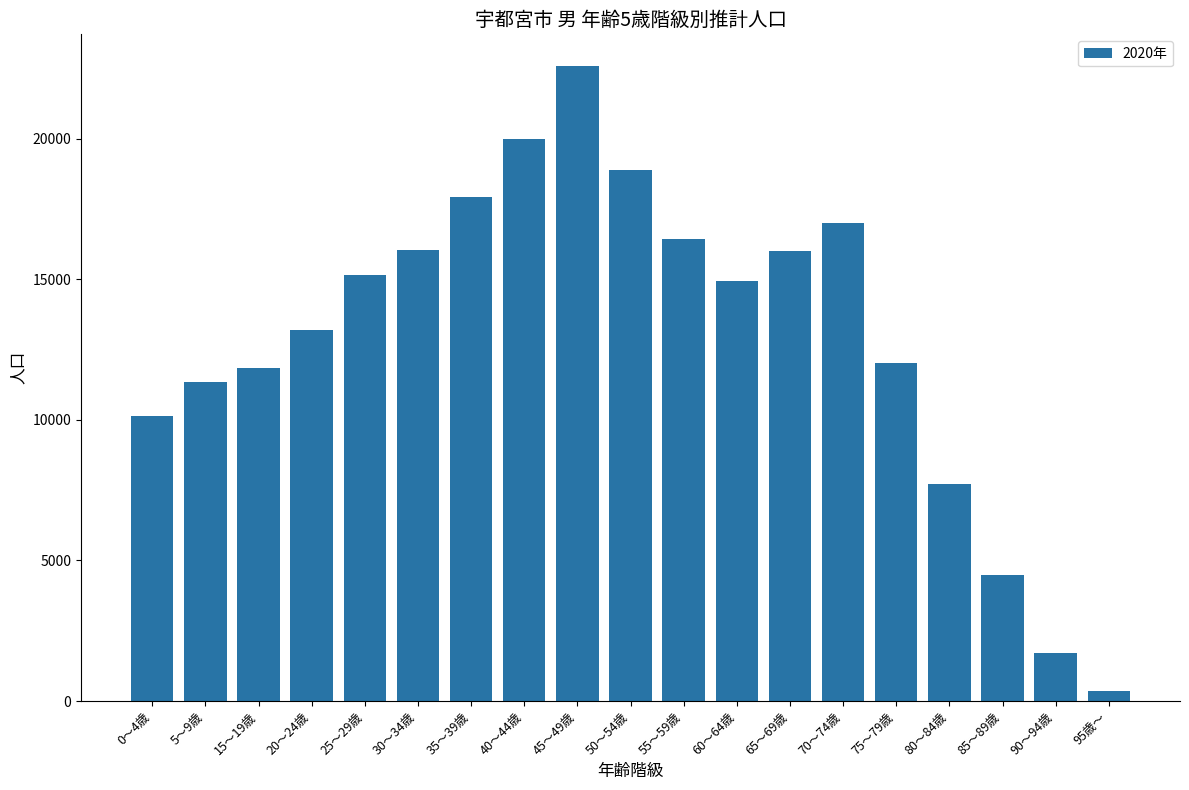

What is the sum of the values at 20～24歳 and 90～94歳?

14928